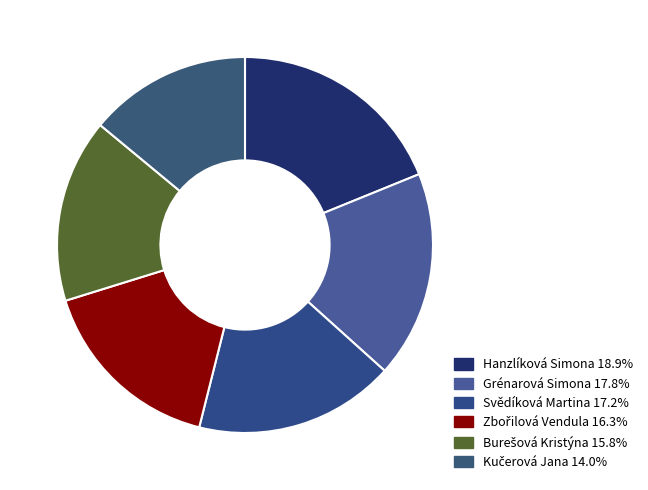

Is it true that Hanzlíková Simona is 19% of the pie?

True